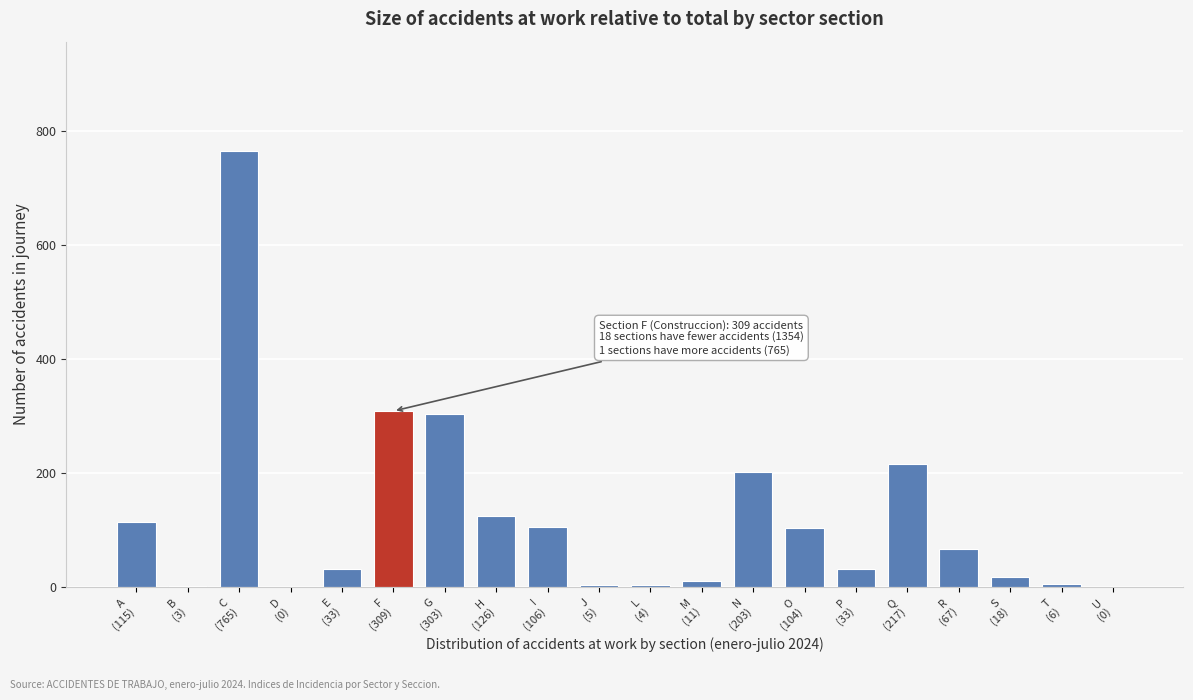

What is the sum of all values?

2428